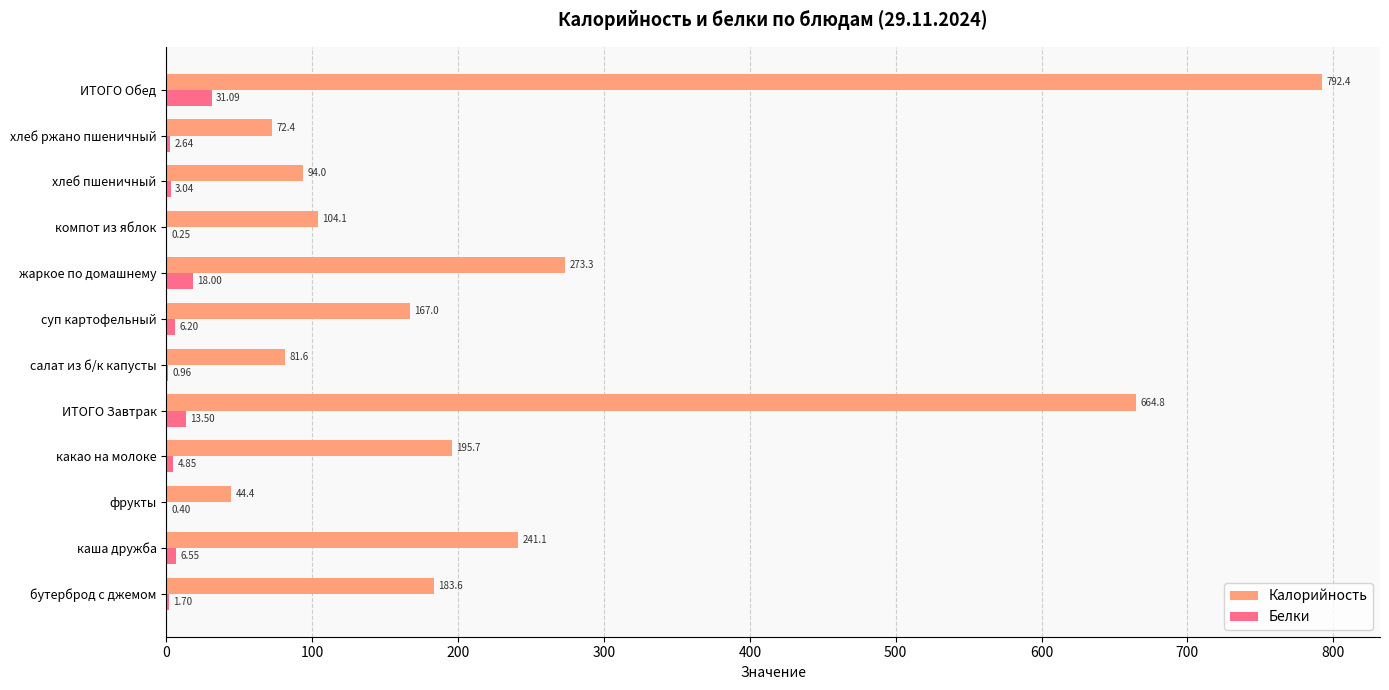

What is the sum of the Калорийность values at какао на молоке and каша дружба?

436.8